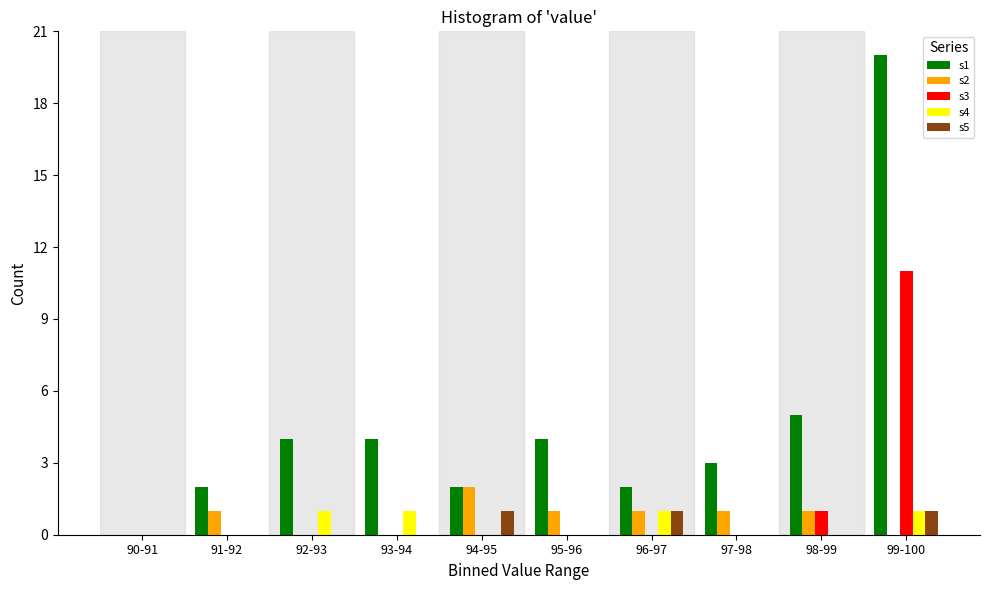

Which series has the largest total across all categories?

s1